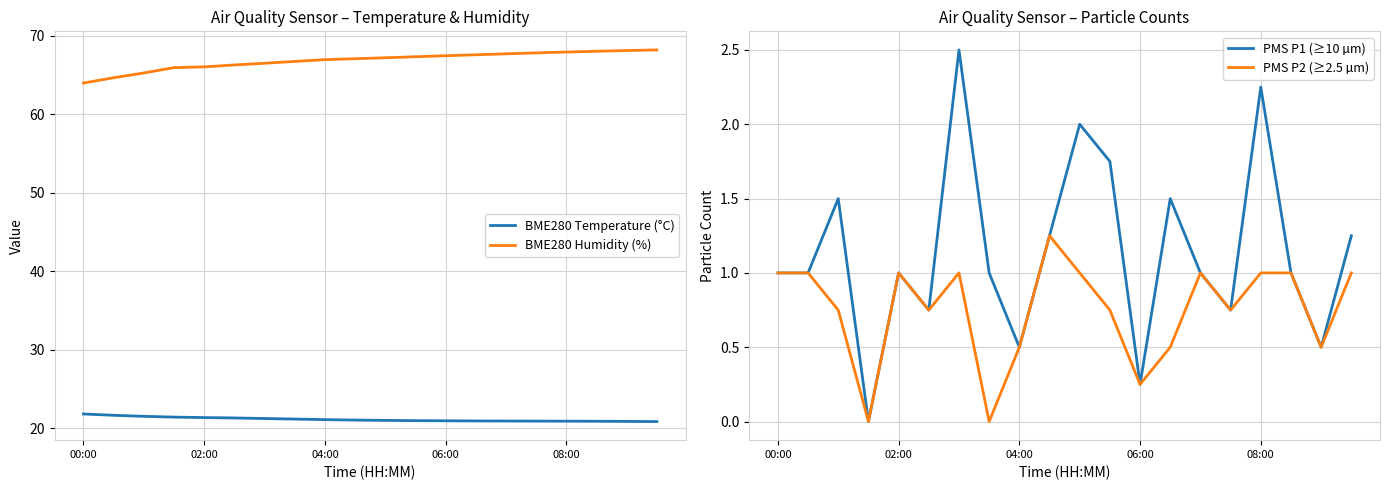

What is the minimum value for BME280 Temperature (°C)?

20.8